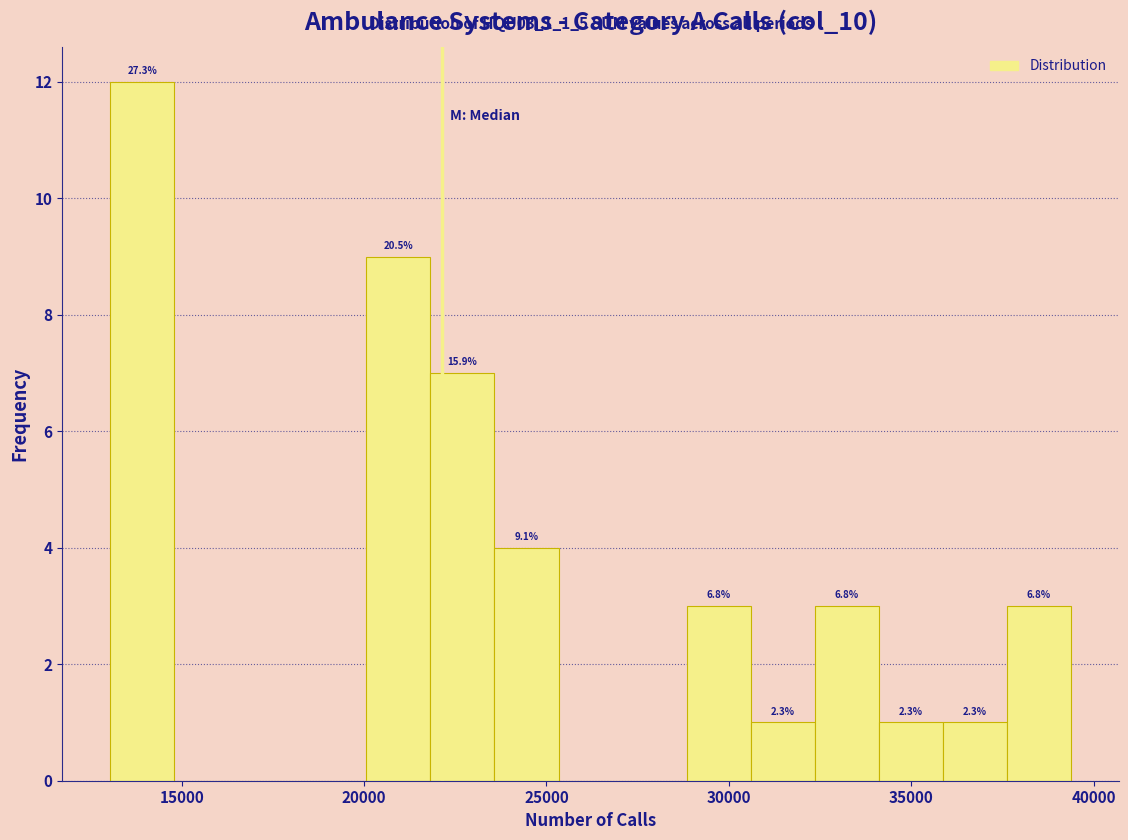

Read against the x-axis, roughly where is the centre of the tallest bar?

14000